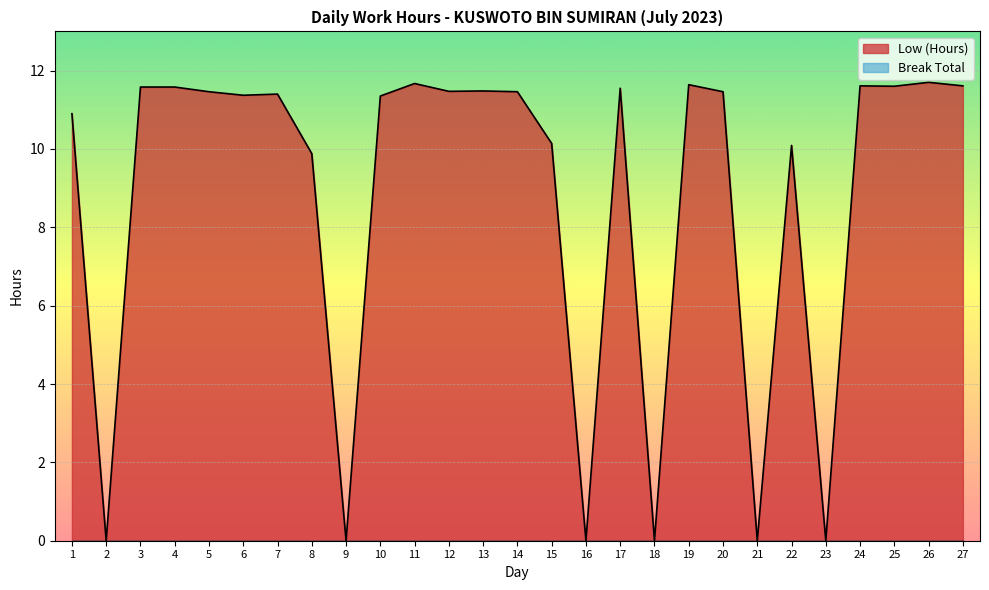

The chart shows a value of 3.4 at 5. True or false?

False